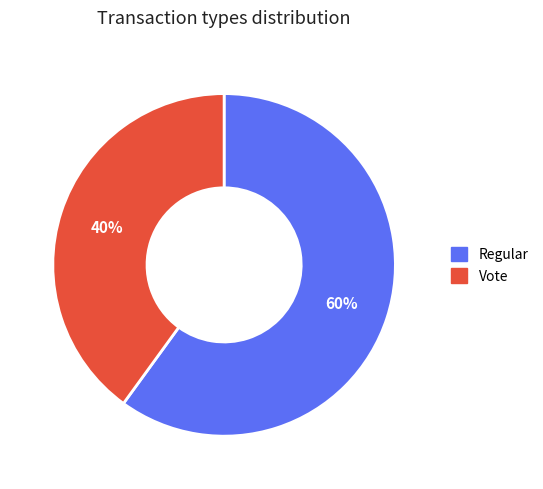

Between Regular and Vote, which is larger?

Regular